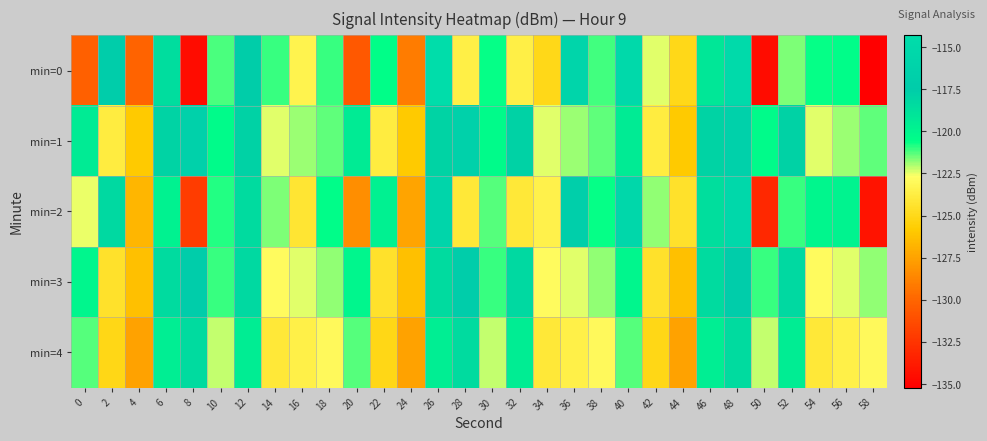

Which series changed the most between 34 and 42?

min=0